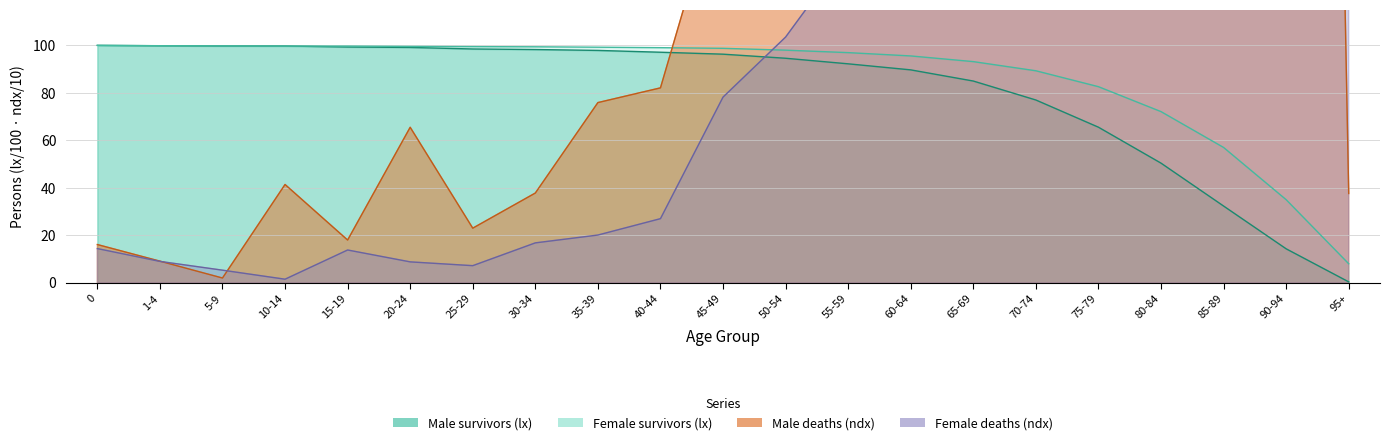

What position from the right is 10-14?

18